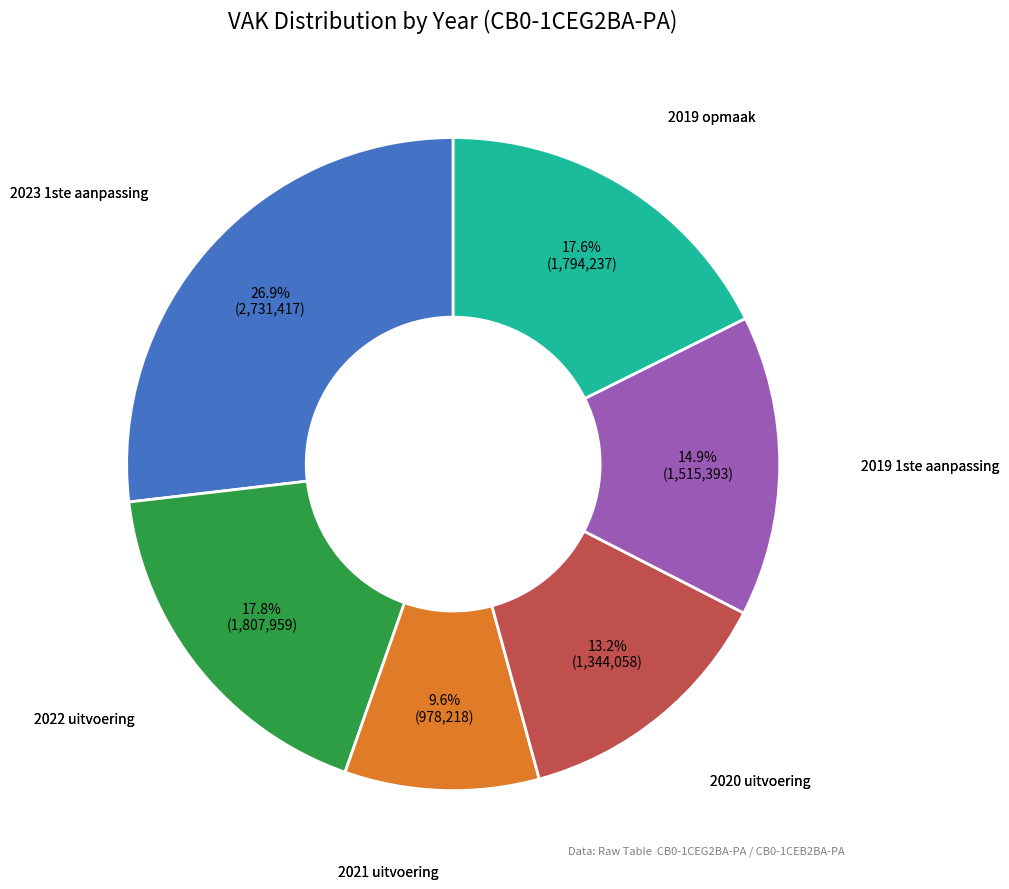

How much of the chart is everything except 2021 uitvoering?

90.4%